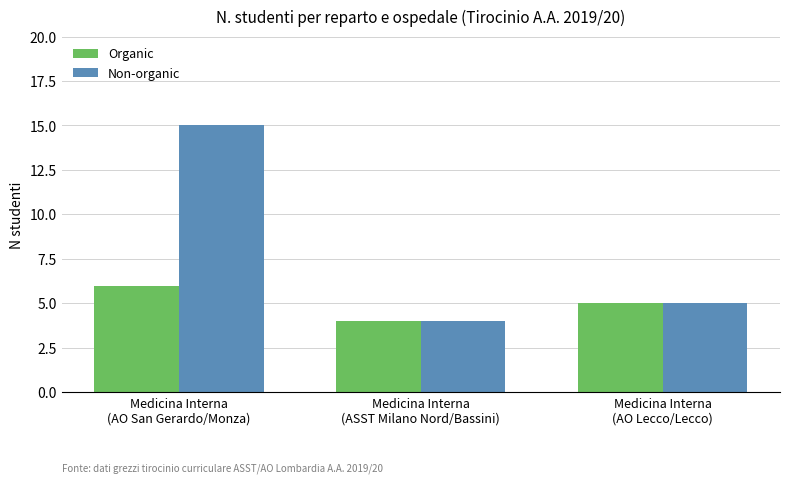

Which label corresponds to the largest value in the chart?

Medicina Interna
(AO San Gerardo/Monza)